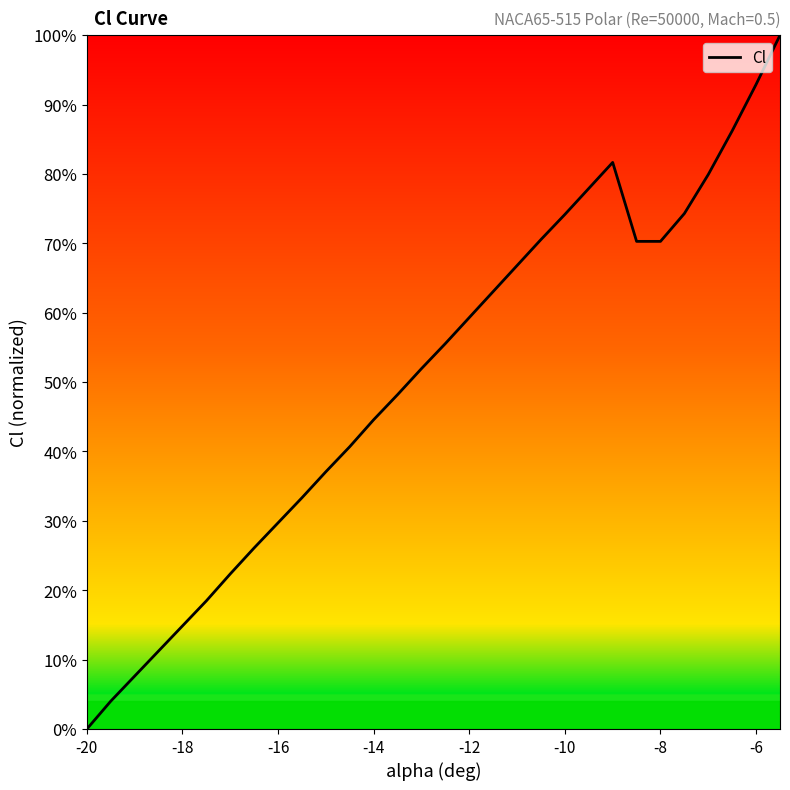

What is the maximum value shown in the chart?

1.0